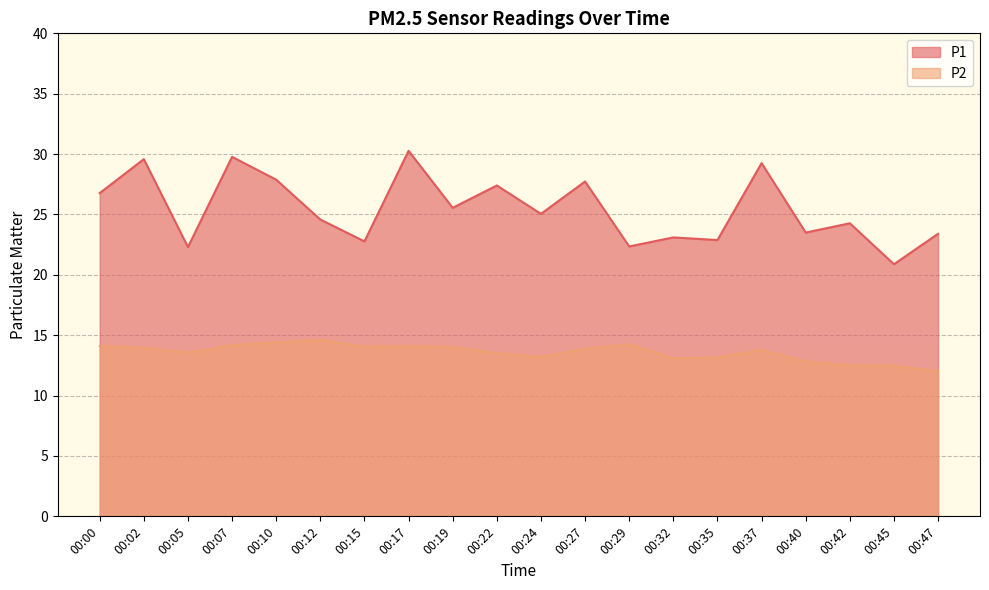

True or false: P2 has a value of 12.8 at 00:40.

True